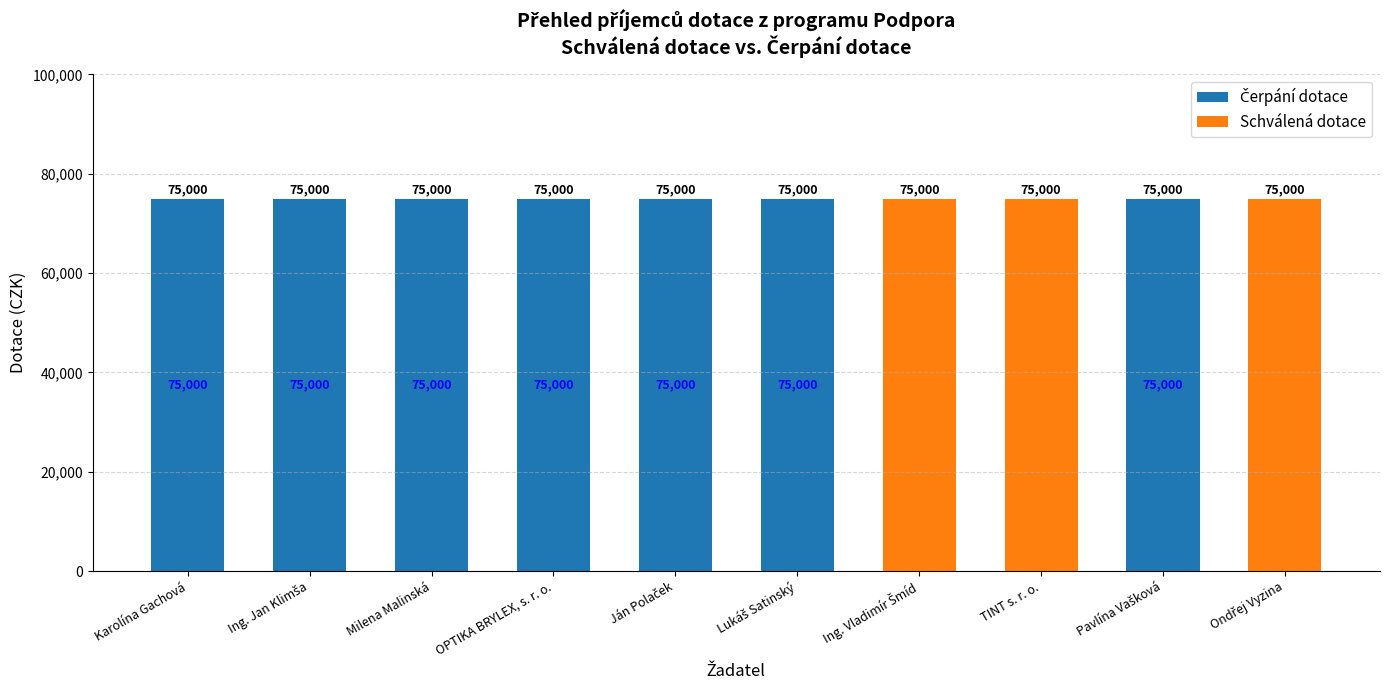

What is the total value across all series at OPTIKA BRYLEX, s. r. o.?

75000